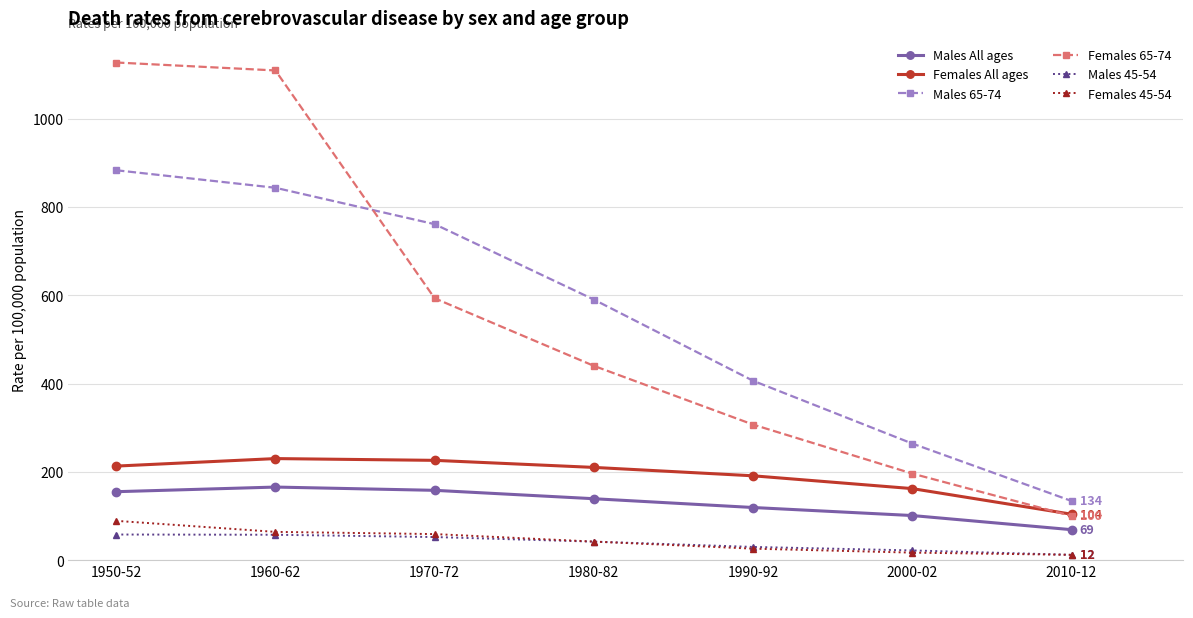

Which series has the widest spread of values?

Females 65-74